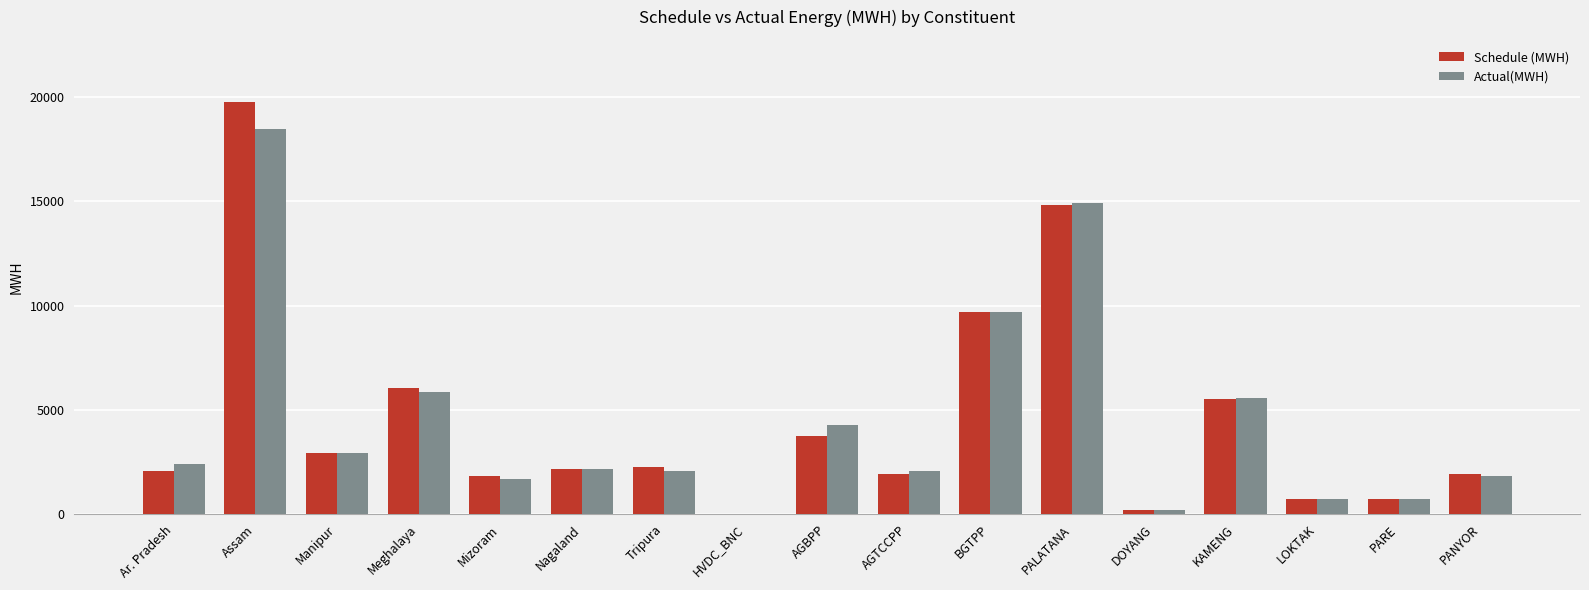

What is the spread (max minus min) of values at Ar. Pradesh?

348.5